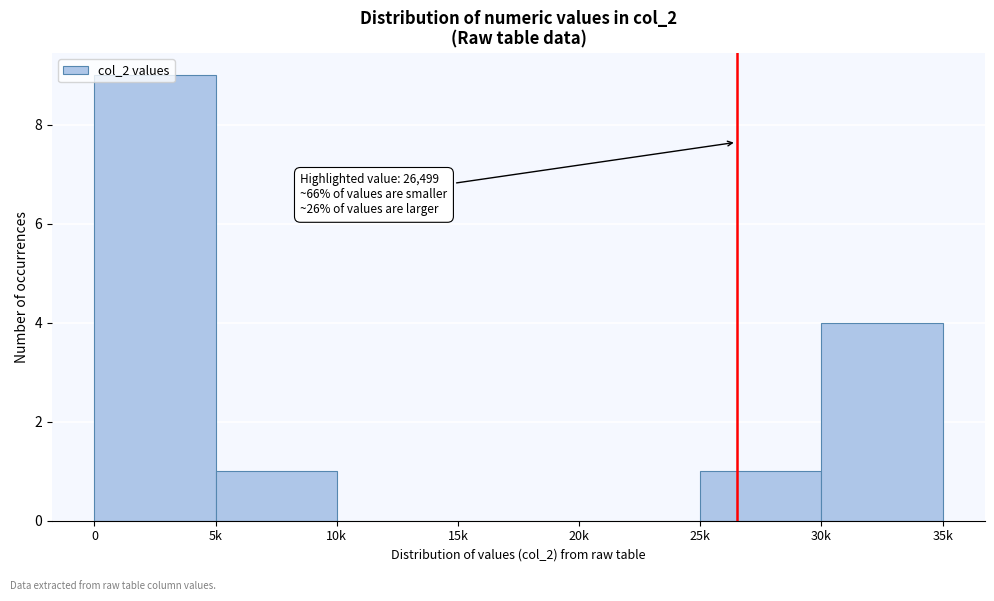

What is the change in value from 10k to 30k?

+4